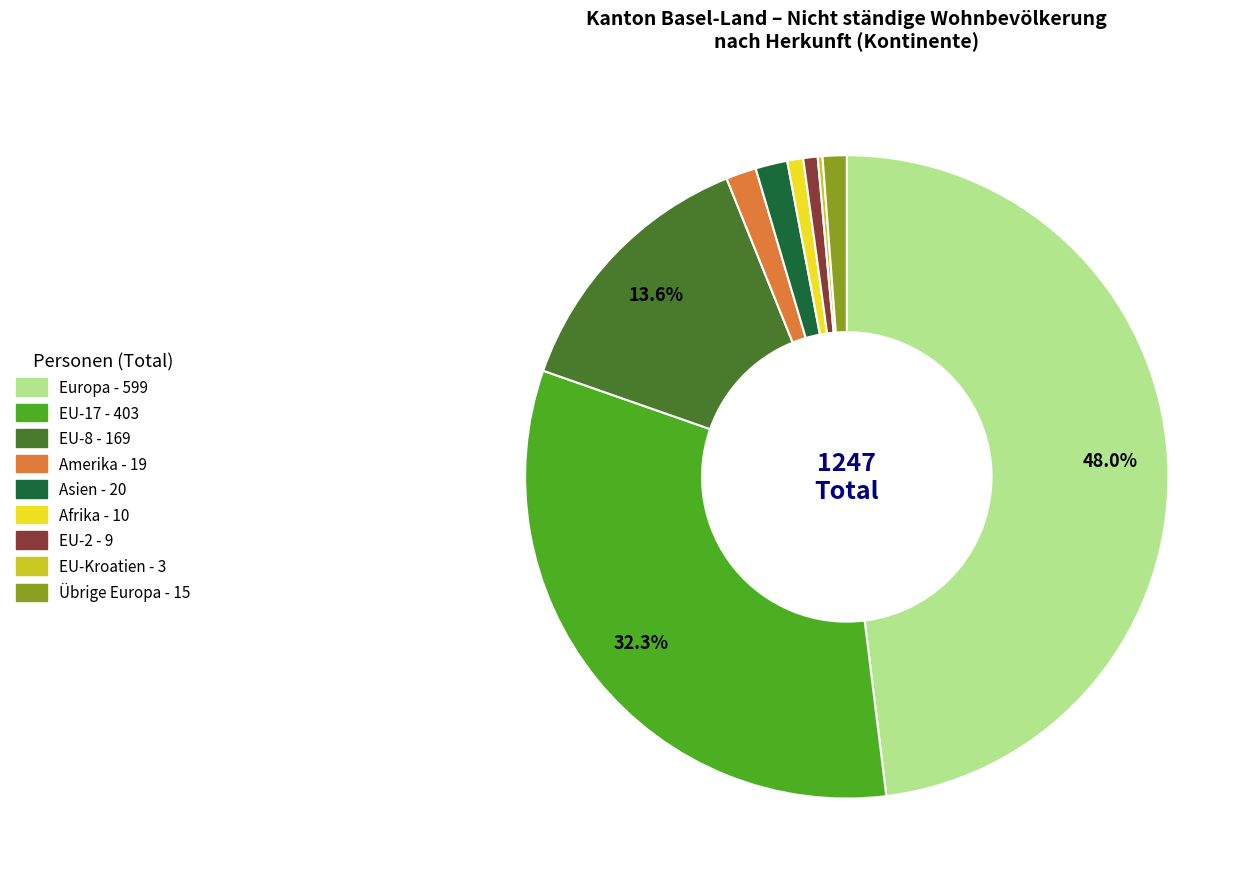

Is there any slice that represents more than half of the pie?

No